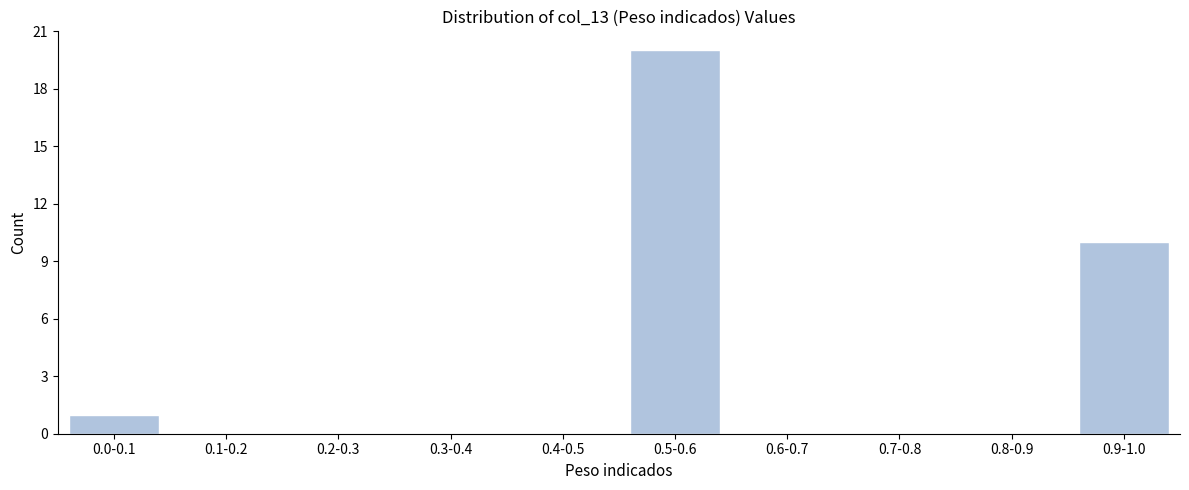

Reading left to right, list all the values displayed in this chart.

0.0-0.1=1	0.1-0.2=0	0.2-0.3=0	0.3-0.4=0	0.4-0.5=0	0.5-0.6=20	0.6-0.7=0	0.7-0.8=0	0.8-0.9=0	0.9-1.0=10